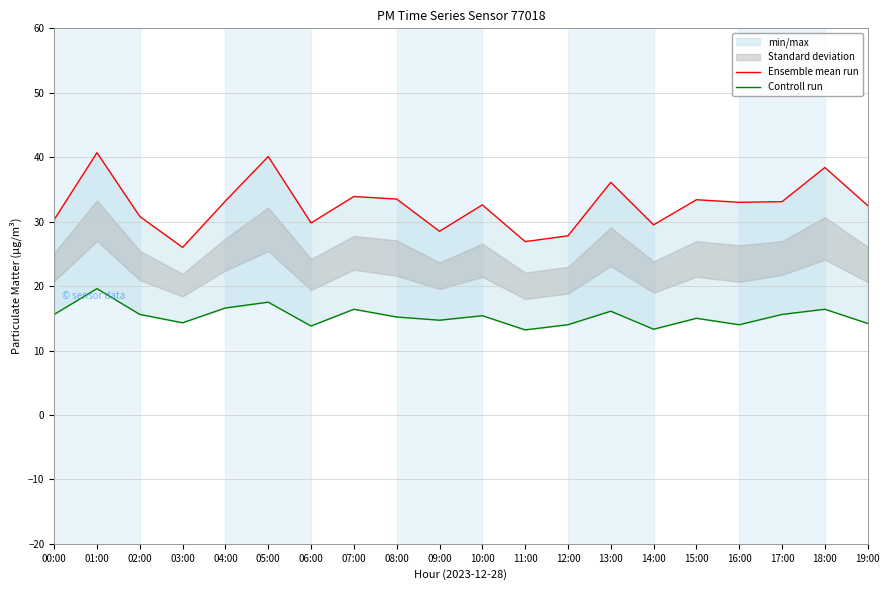

What is the sum of the Ensemble mean run values at 19:00 and 05:00?

72.6